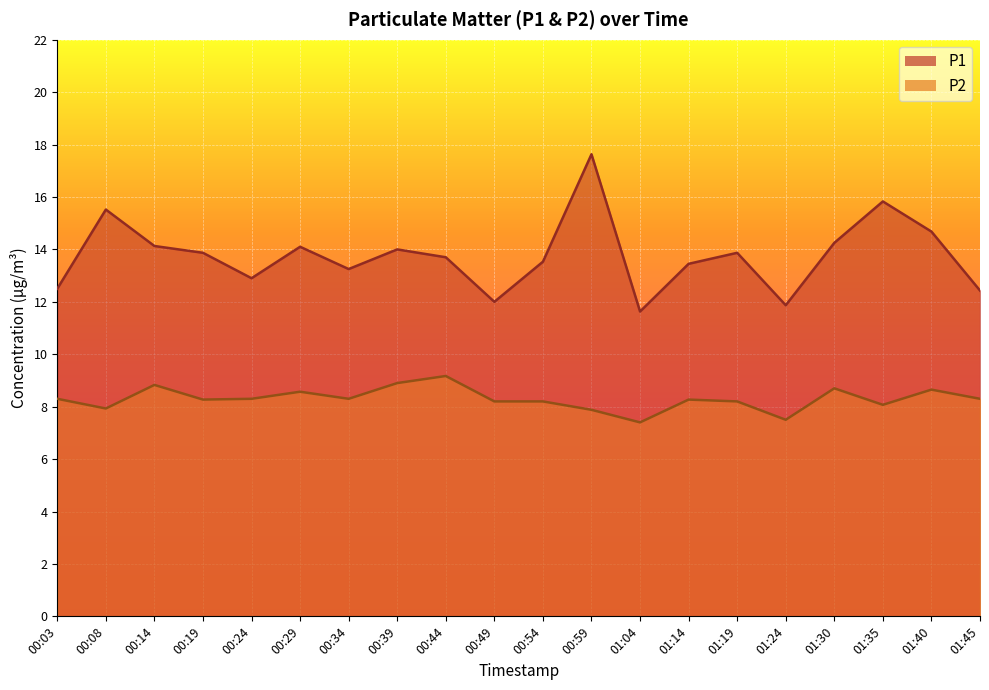

What are all the series names shown in the legend?

P1, P2